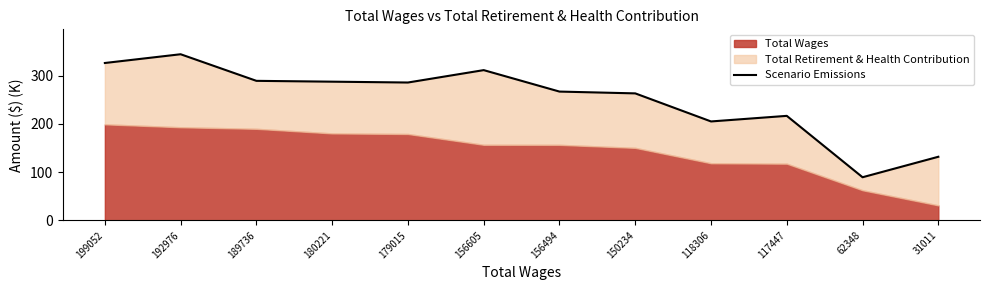

What is the difference between the maximum and minimum values?

255.0